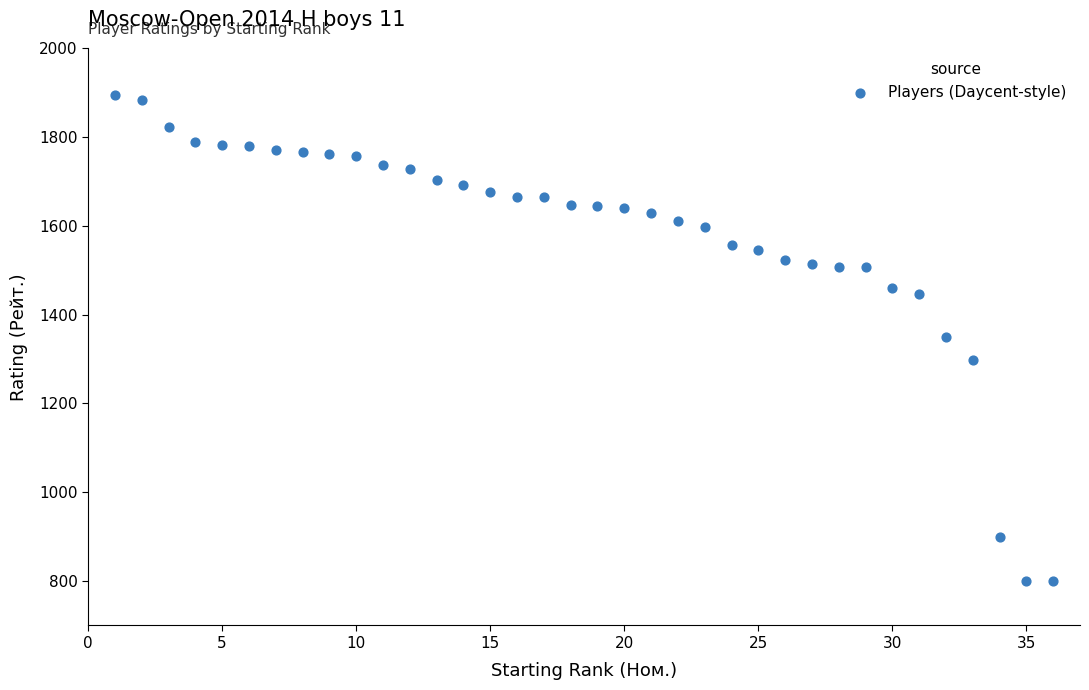

What is the range of X values (max minus min)?

35